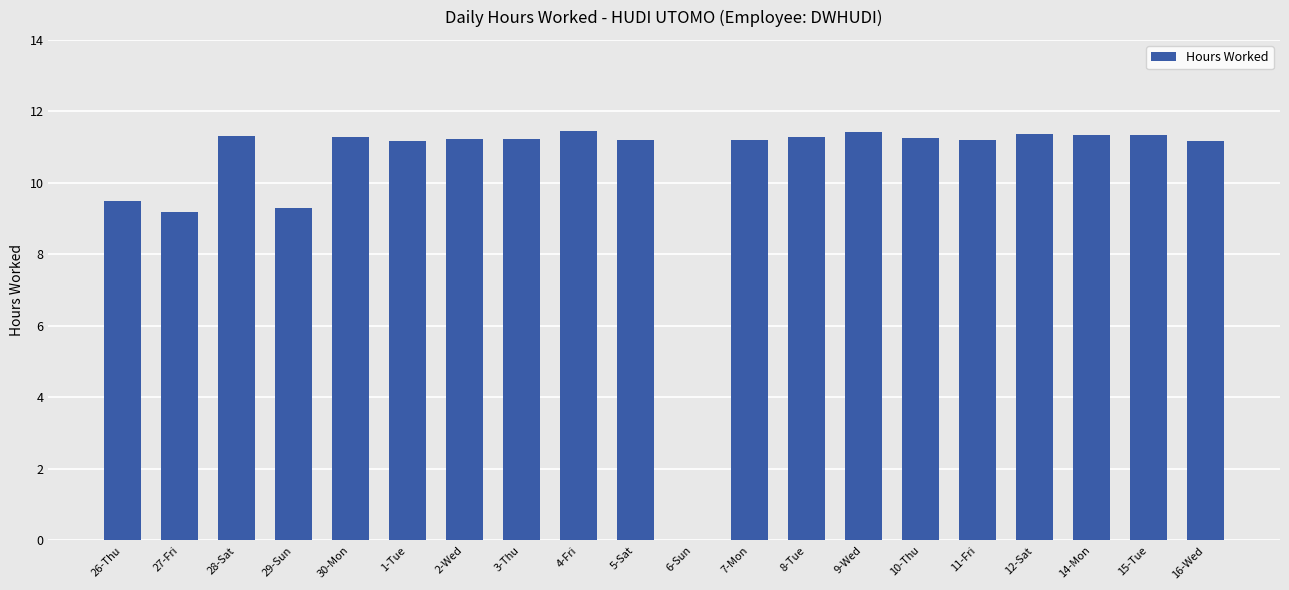

Approximately how many times larger is the value at 2-Wed compared to 12-Sat?

1.0